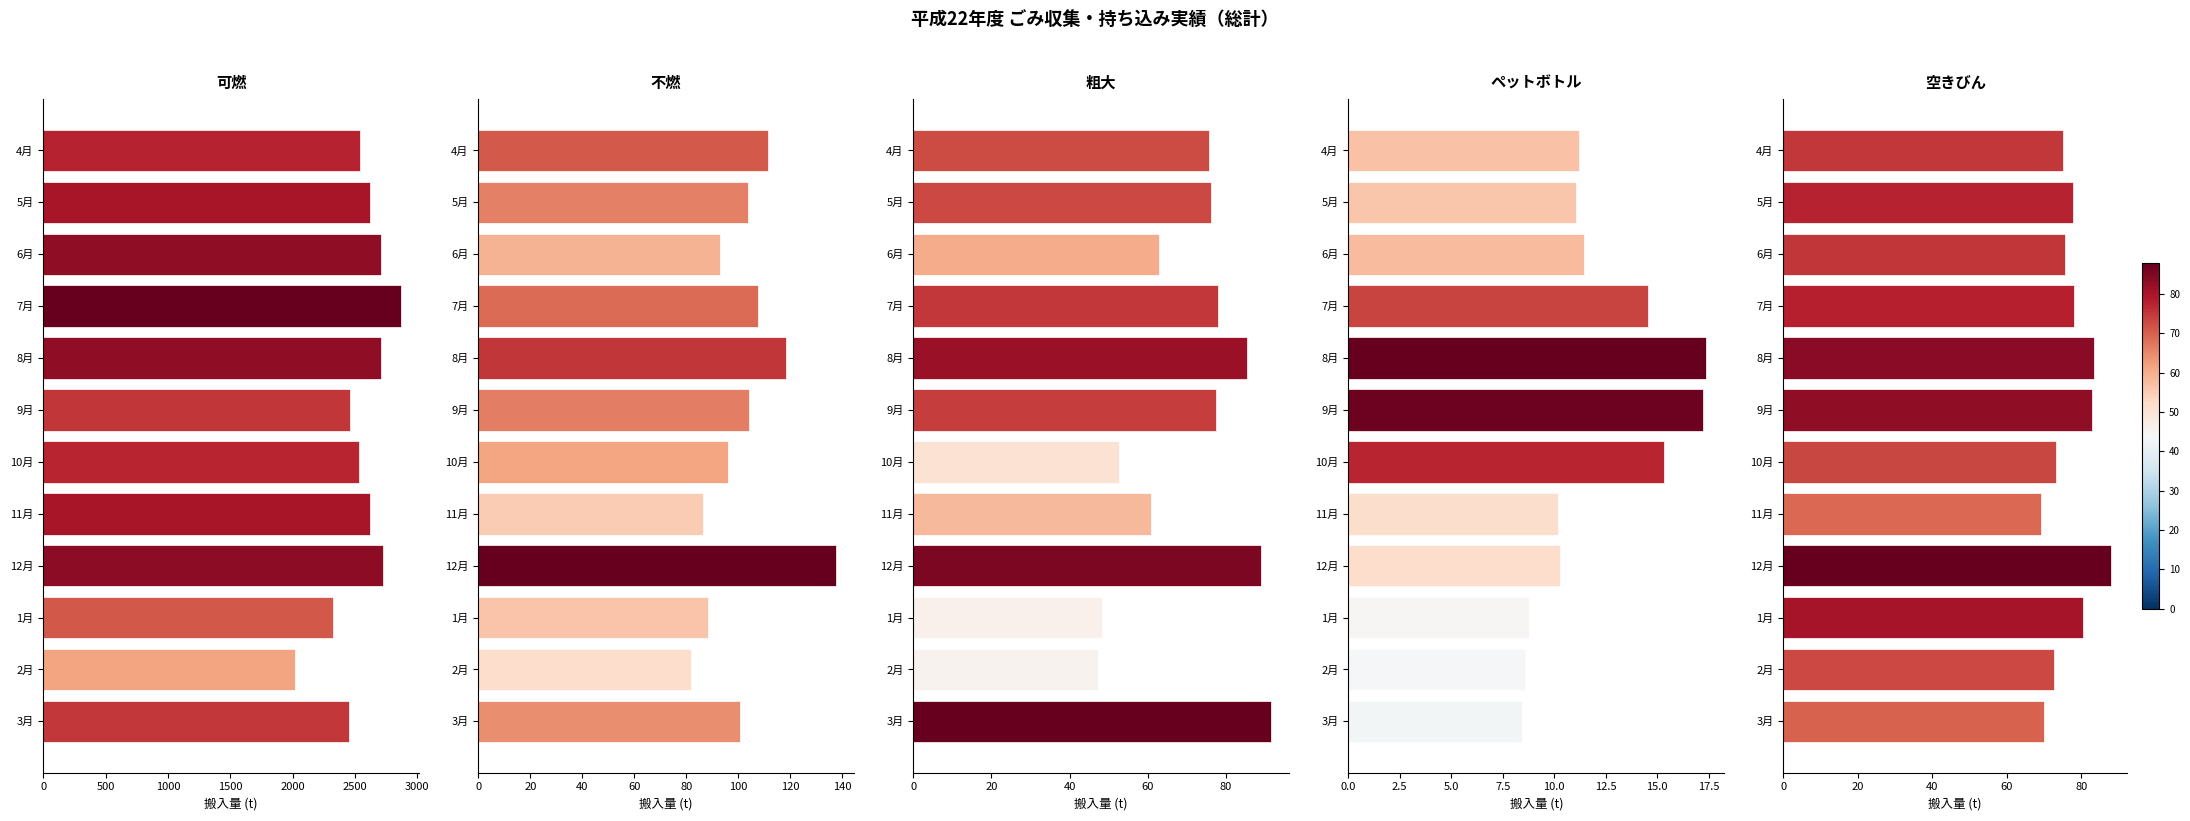

Which series has the largest total across all categories?

可燃